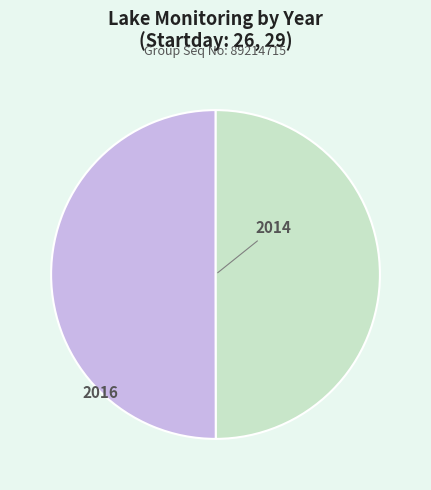

What is the ratio of the value at 2014 to the value at 2016?

1.0